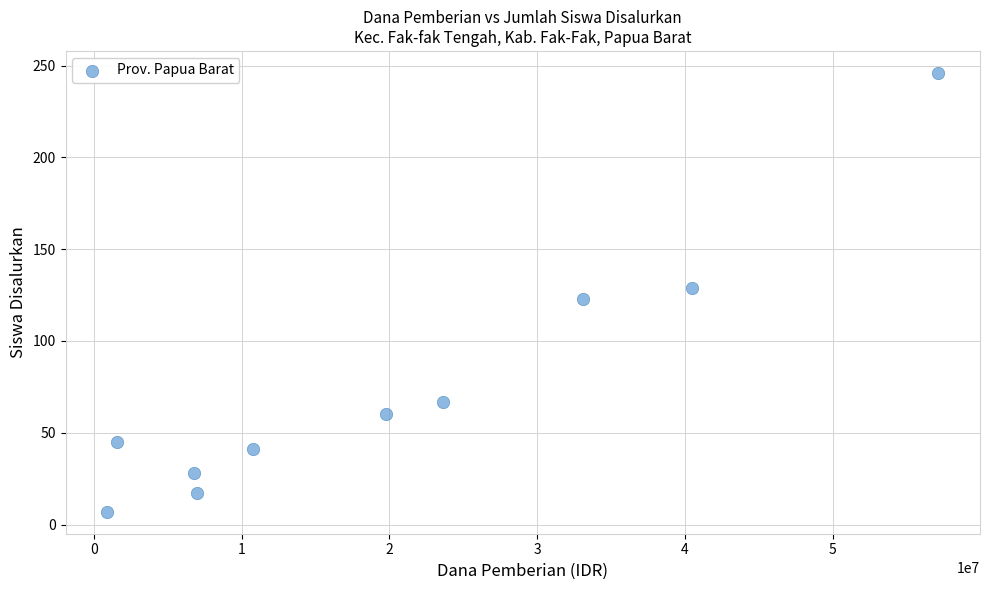

What is the average Y value?

76